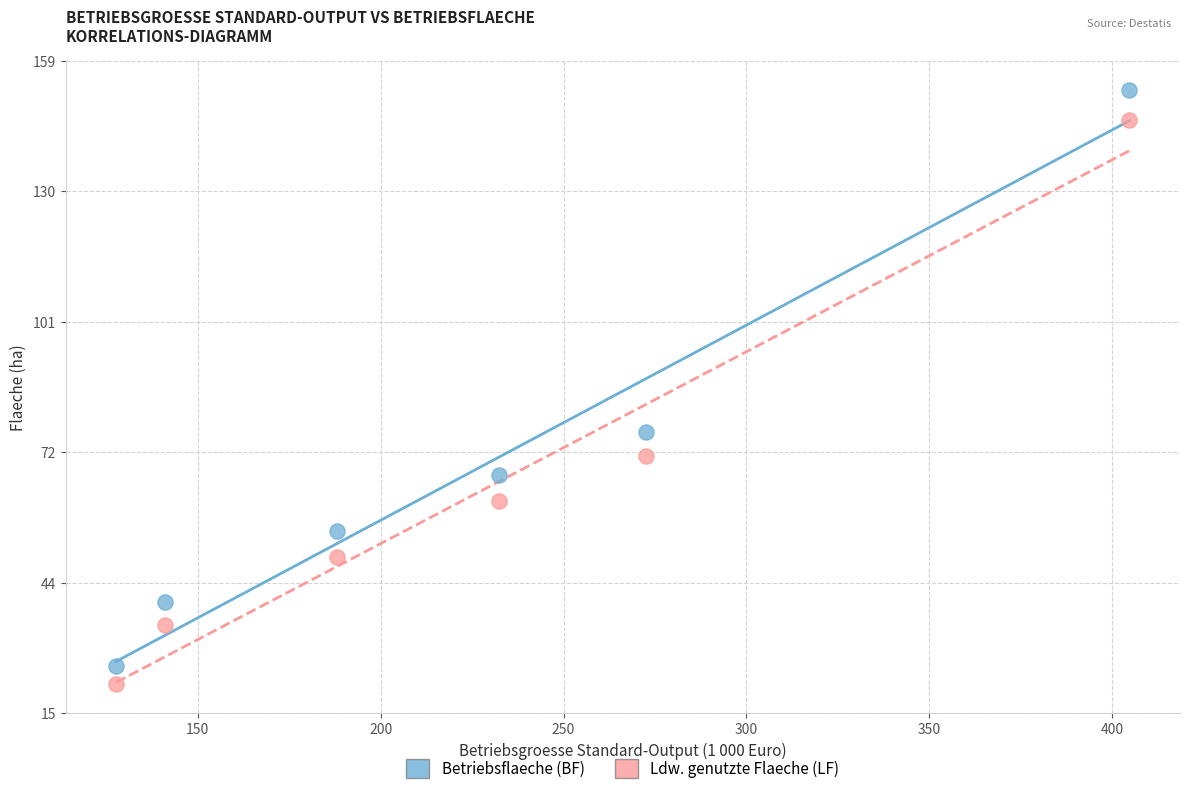

What are all the series names shown in the legend?

Betriebsflaeche (BF), Ldw. genutzte Flaeche (LF)